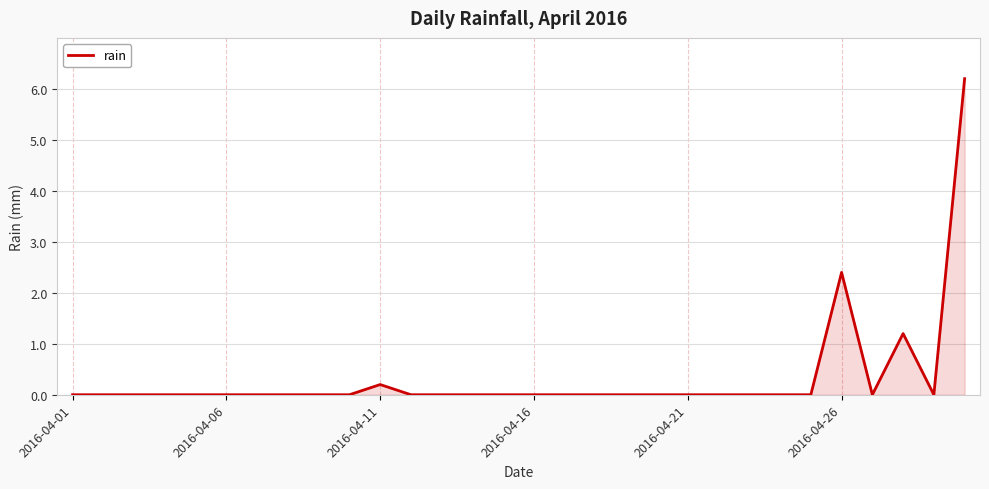

What is the difference between the maximum and minimum values?

6.2